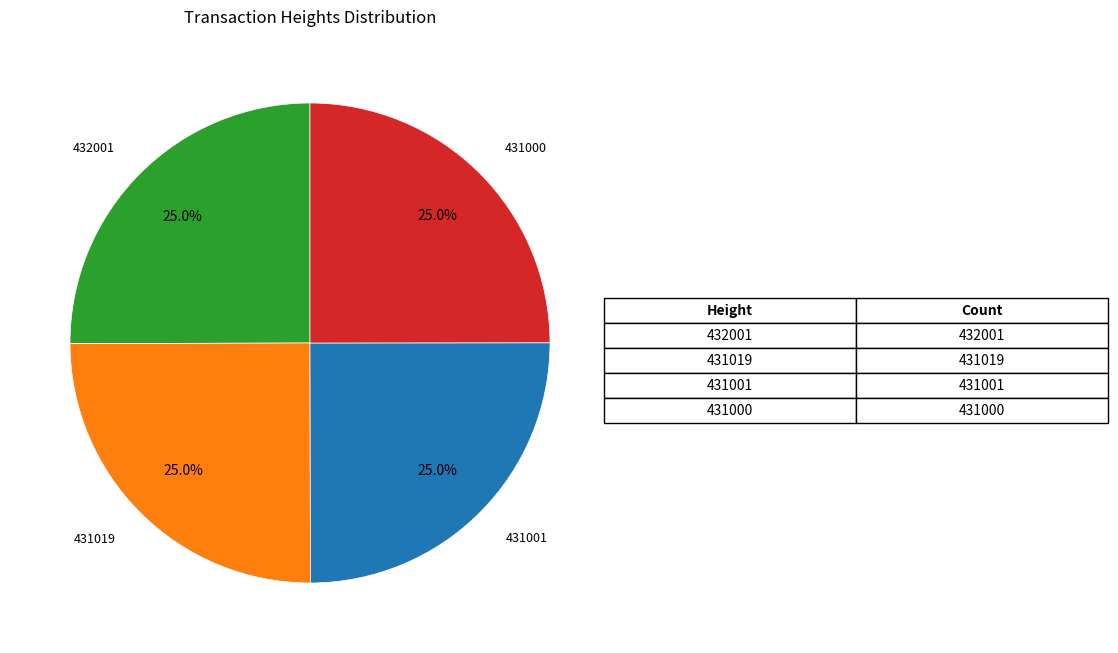

Count the number of slices in the pie.

4